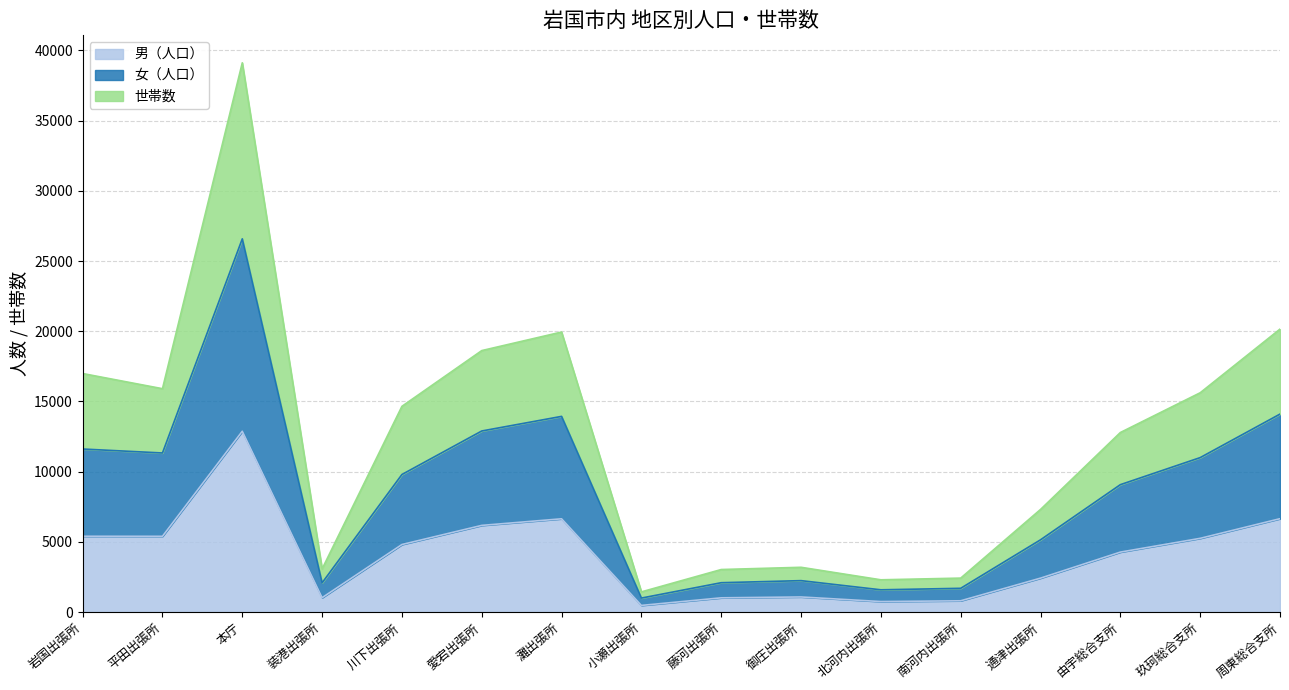

What is the highest value of the 男（人口） series?

12879